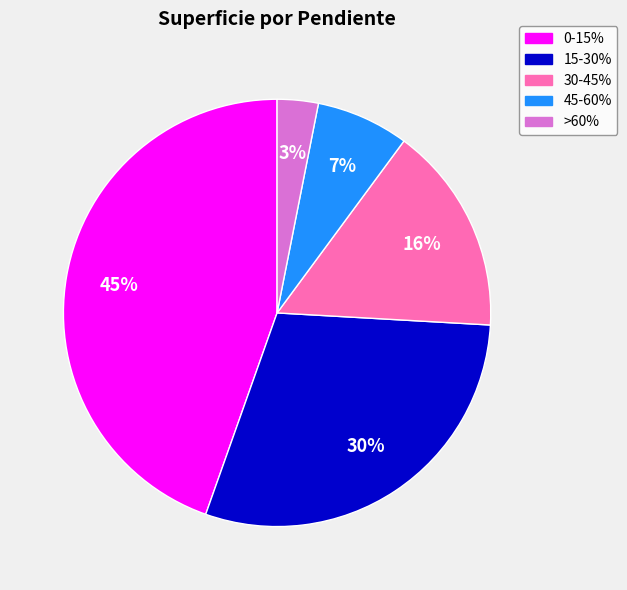

Count the number of slices in the pie.

5